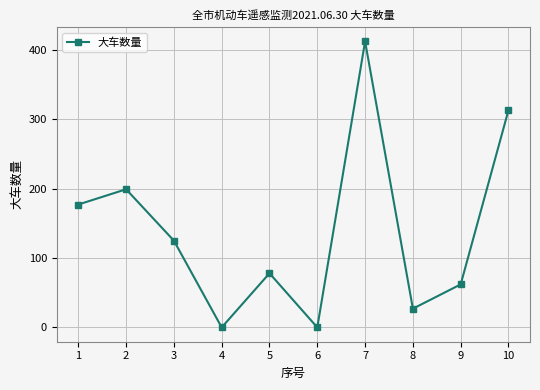

What is the maximum value shown in the chart?

412